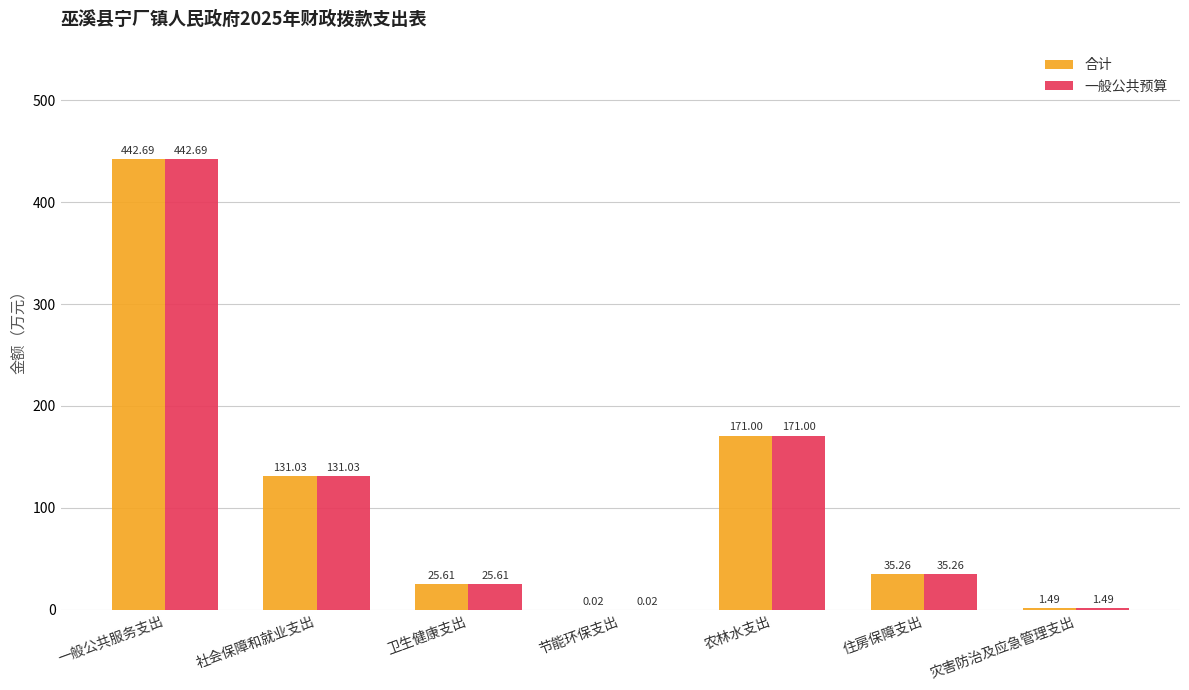

What is the sum of all 合计 values?

807.1